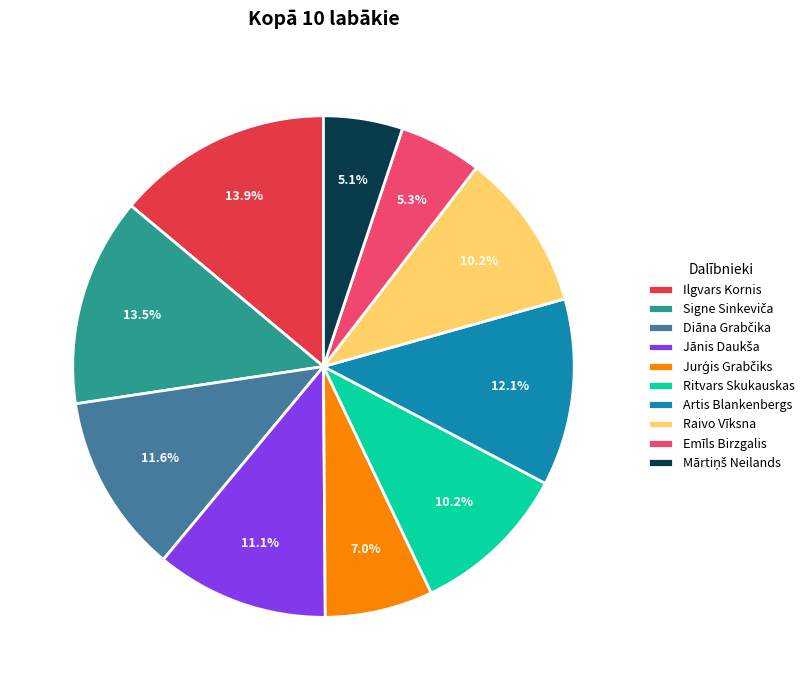

The Ilgvars Kornis slice represents 1% of the pie. True or false?

False